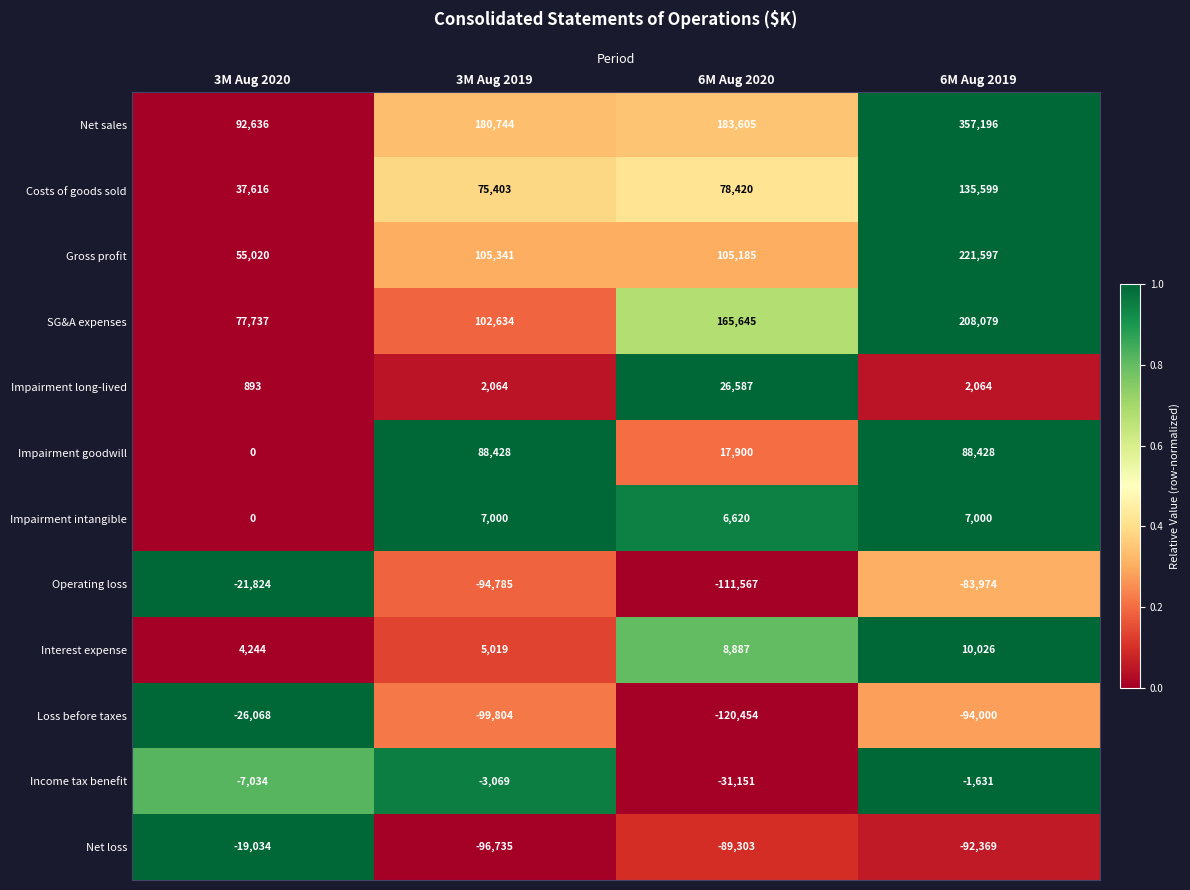

Is it true that Interest expense equals 5019 at 3M Aug 2019?

True